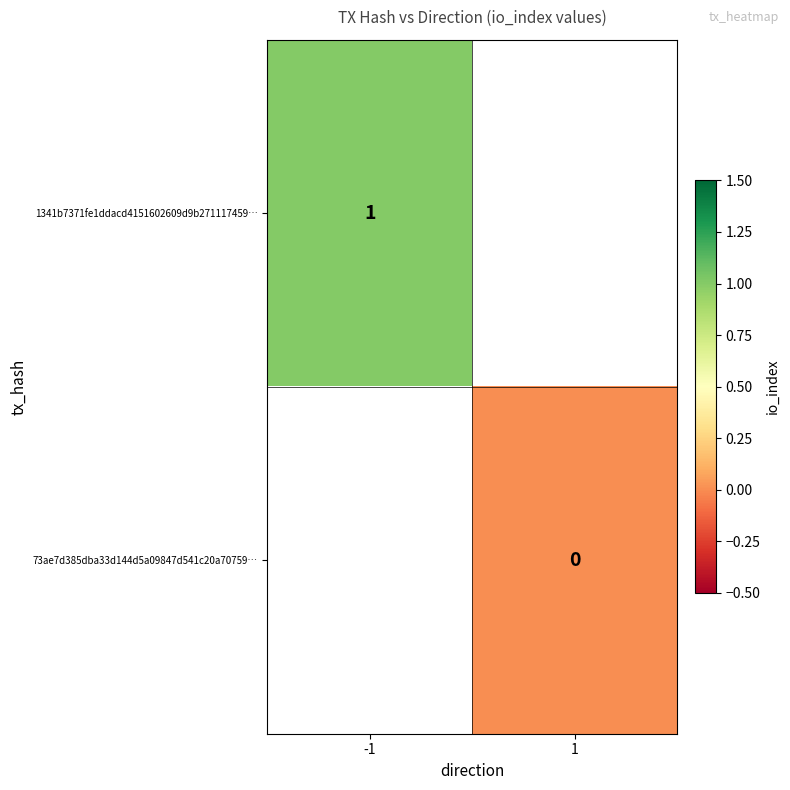

Is the value of 73ae7d385dba33d144d5a09847d541c20a70759… at -1 greater than the value of 1341b7371fe1ddacd4151602609d9b271117459… at -1?

No